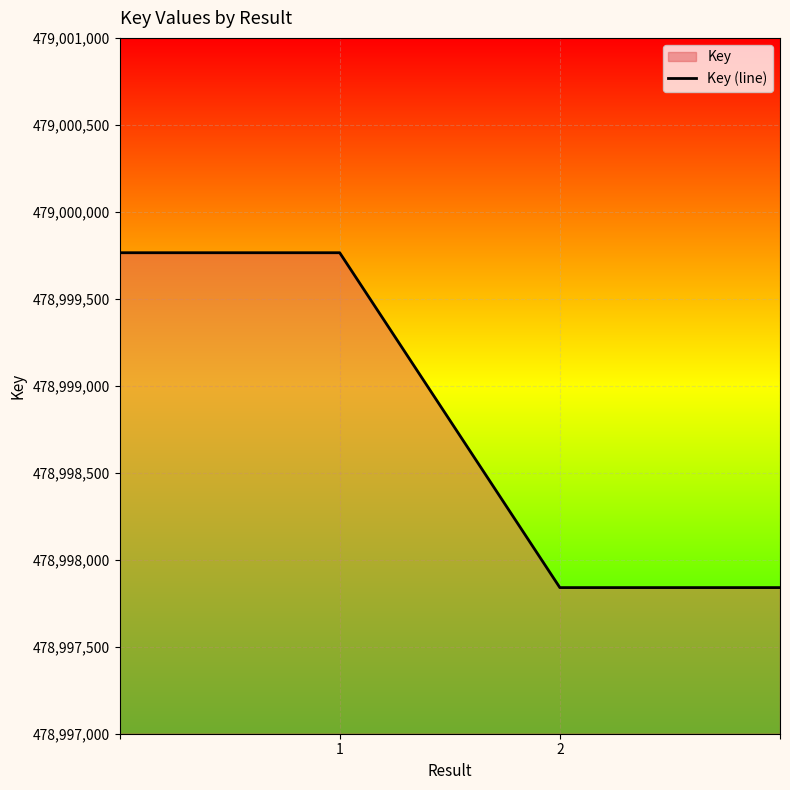

What is the value of the 2nd point from the left?

478999765